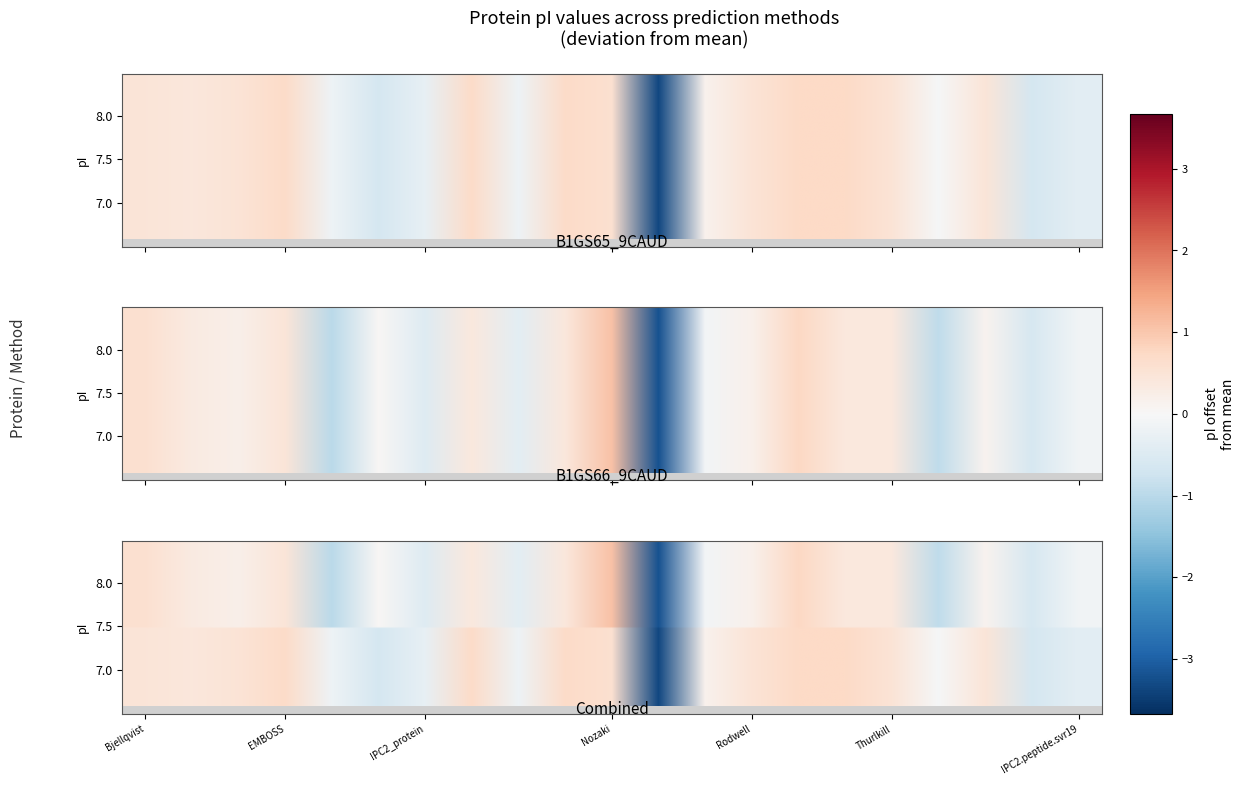

What is the sum of the tr|B1GS66|B1GS66_9CAUD values at Nozaki and Toseland?

0.1